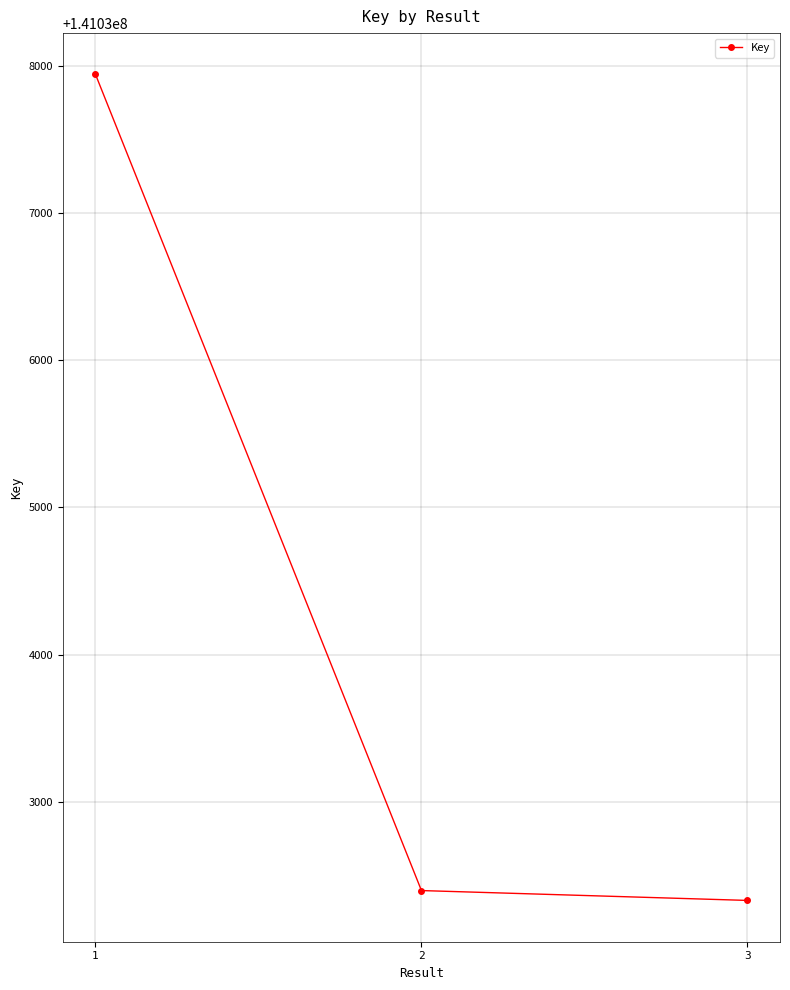

Which category has the highest value across all series?

1